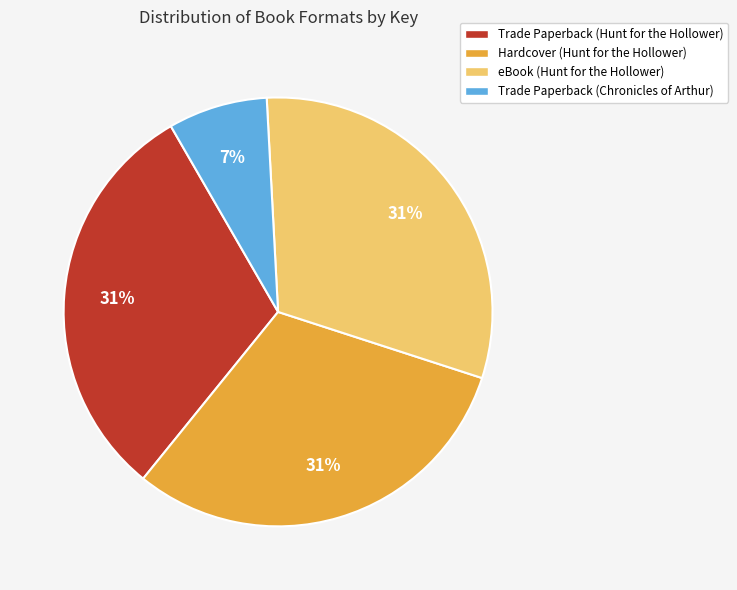

Does any single category account for the majority?

No